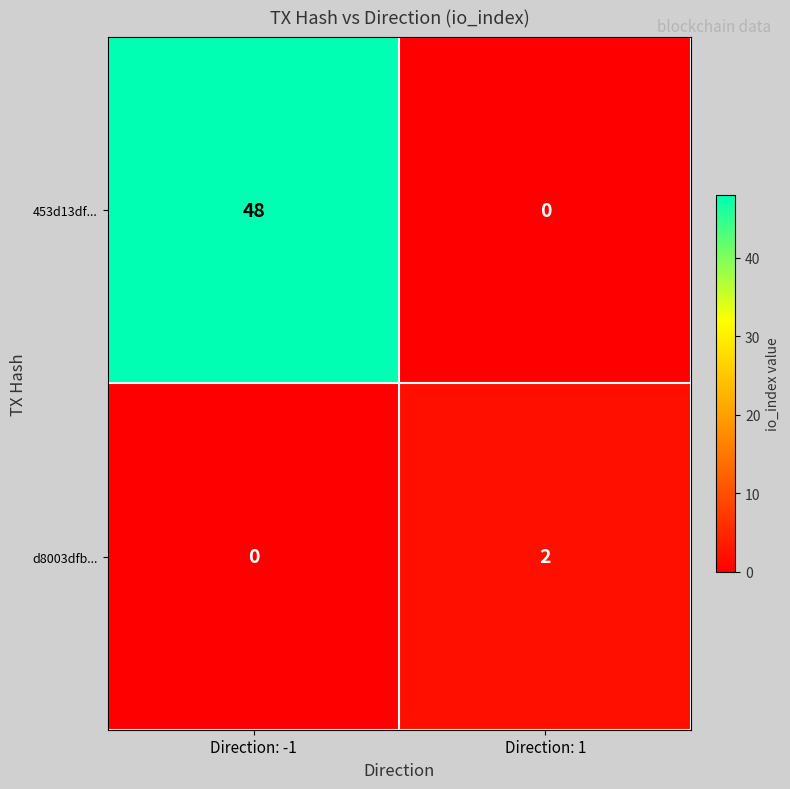

Where is d8003dfb... nearest to the value 1?

Direction: -1